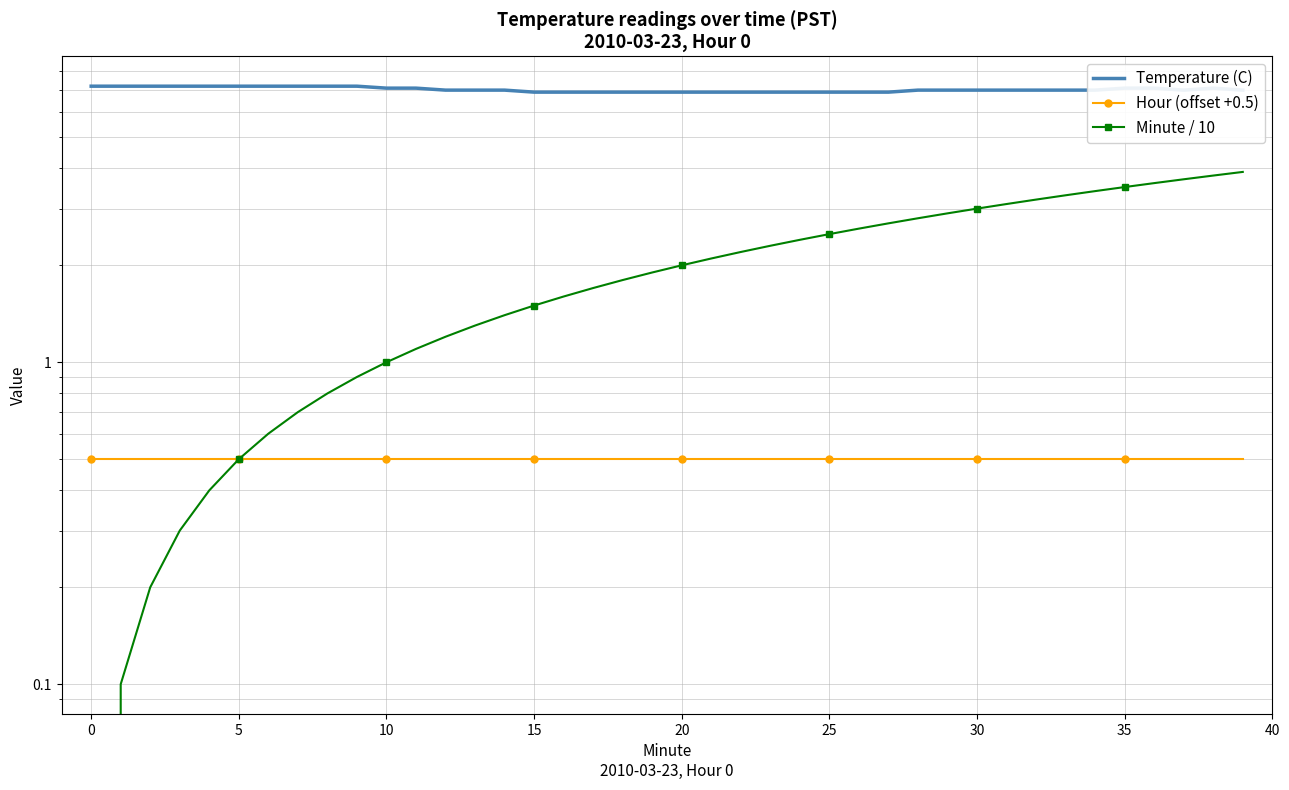

Count the Temperature (C) values in the range 6 to 7.

25